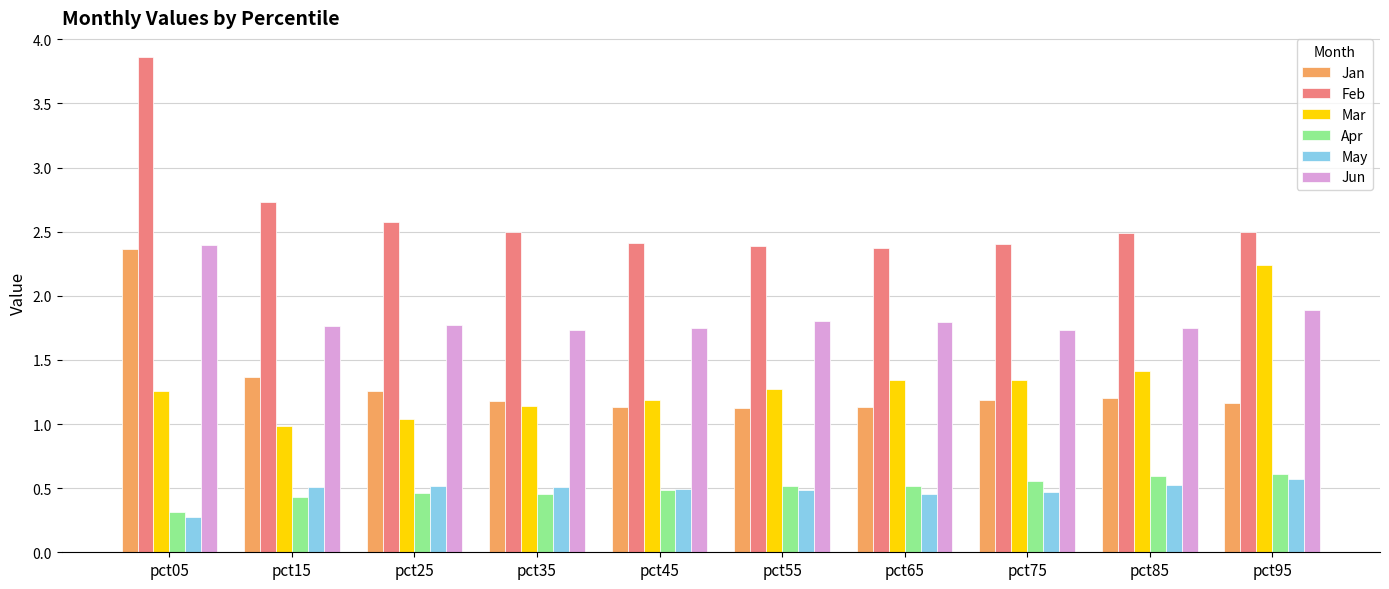

What is the difference between the highest and lowest values at pct05?

3.6